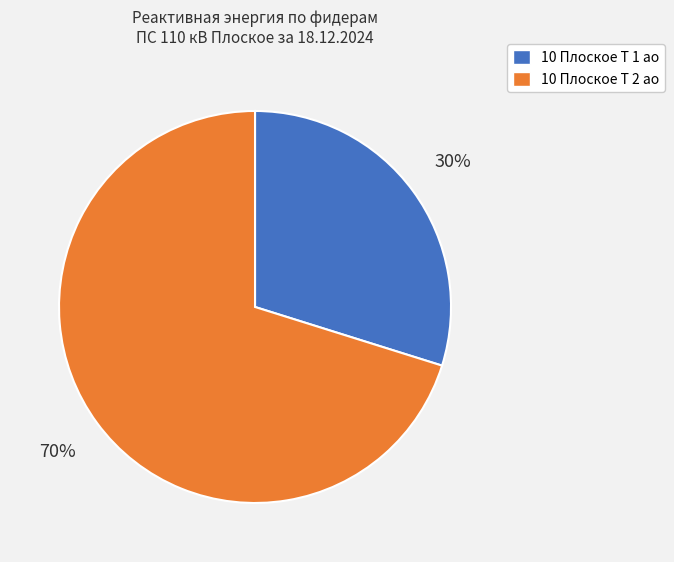

To the nearest percent, what is the difference between the largest and smallest slice percentages?

40%